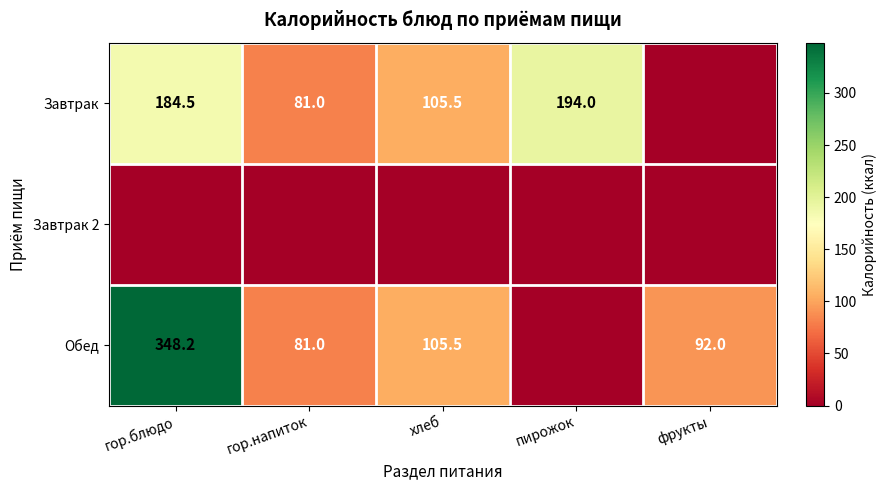

What is the sum of the Завтрак values at гор.напиток and пирожок?

275.0